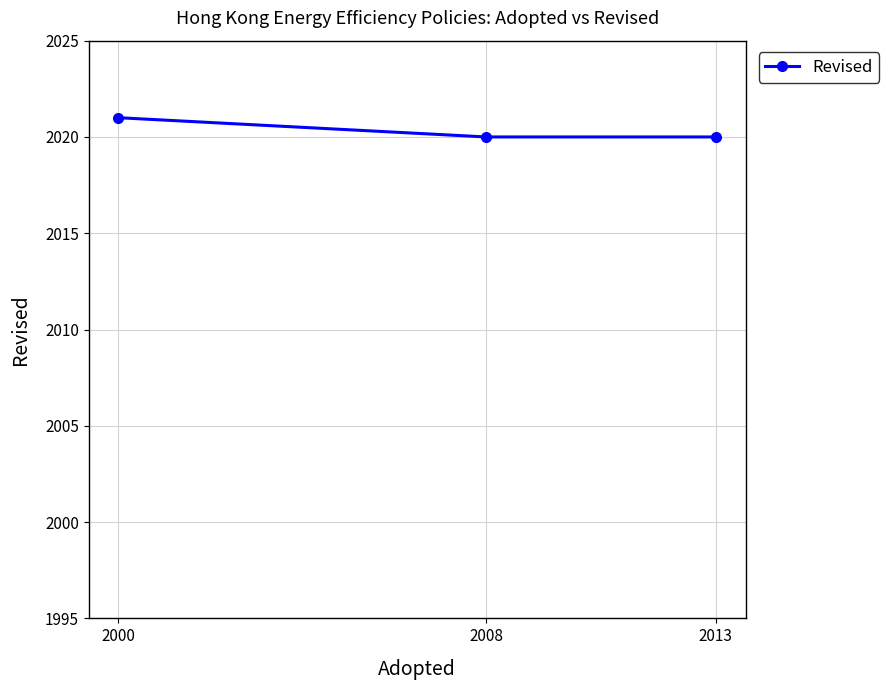

What is the sum of all values?

6061